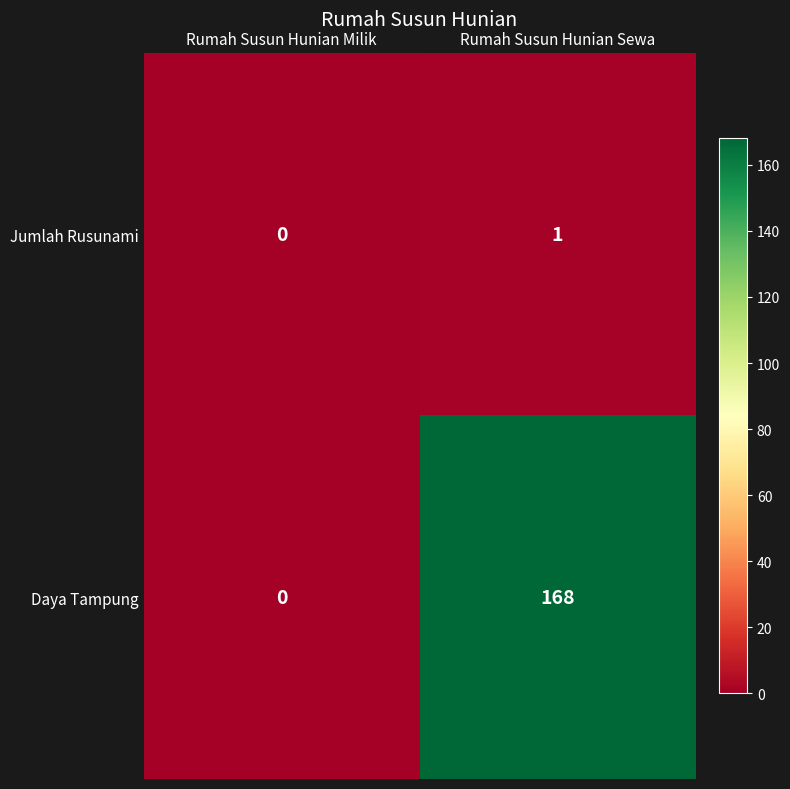

What is the difference between the highest and lowest values at Rumah Susun Hunian Sewa?

167